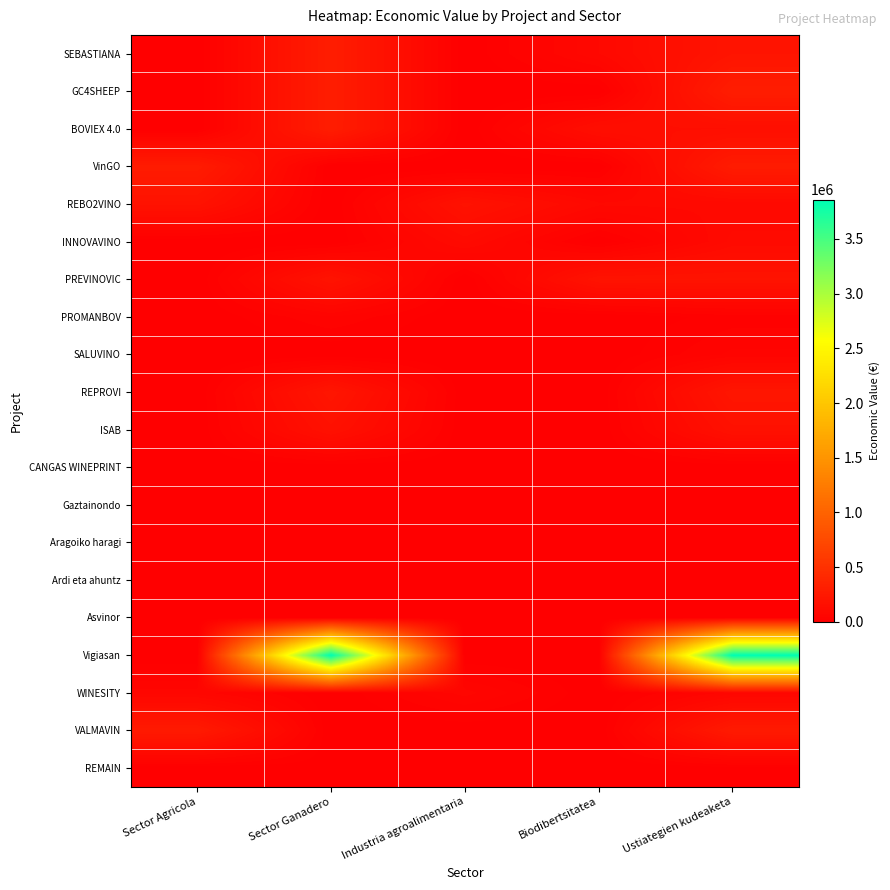

Count the number of categories in the chart.

5